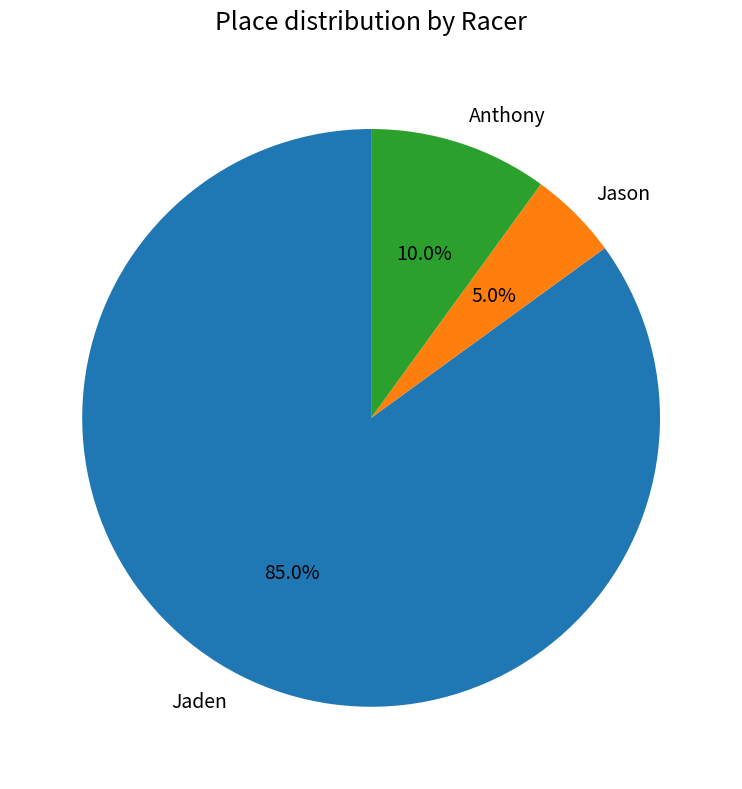

To the nearest percent, what portion does Anthony represent?

10%